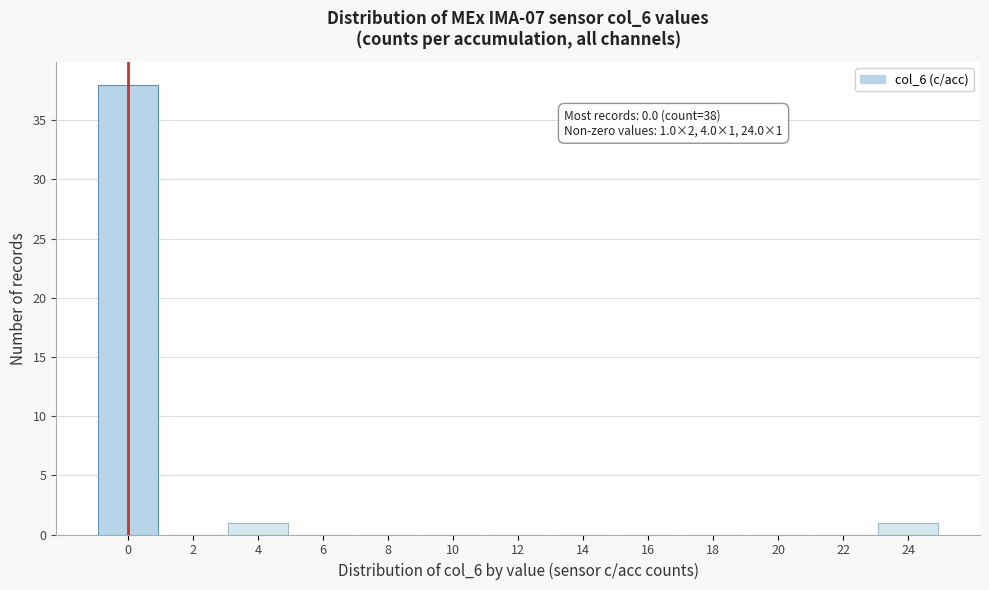

Reading left to right, extract all data points from this chart.

0=38	2=0	4=1	6=0	8=0	10=0	12=0	14=0	16=0	18=0	20=0	22=0	24=1